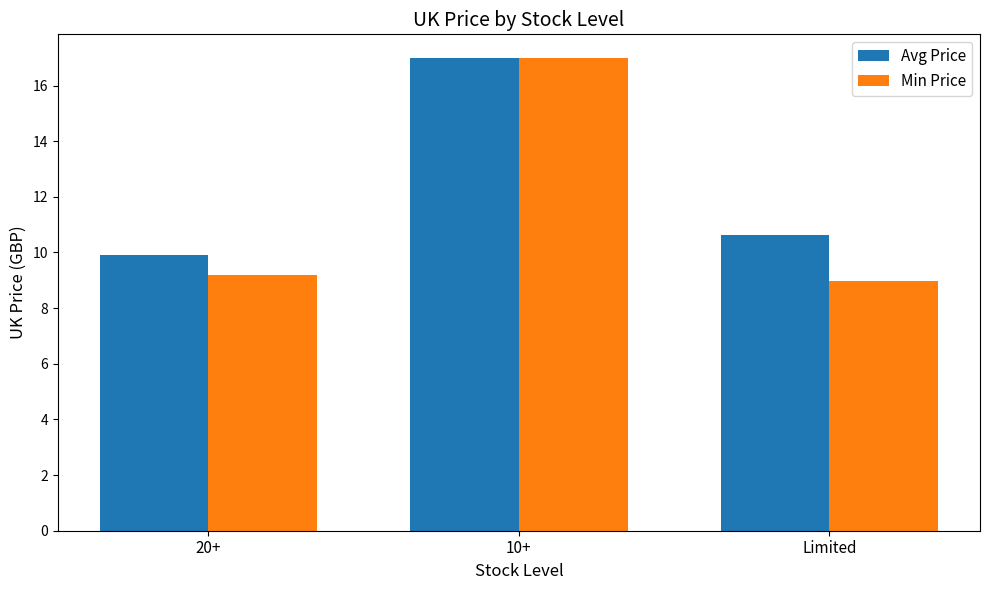

The Avg Price series shows 3.8 at Limited. True or false?

False